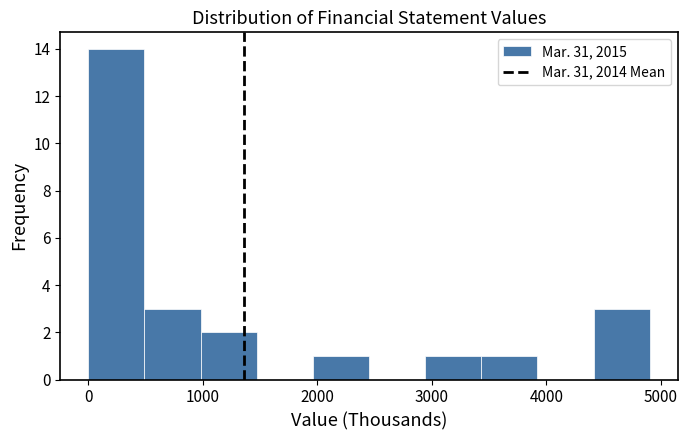

Reading left to right, list every bar in this chart as the range it spans on the x-axis followed by its height. Neither the bar edges nor the heights are printed on the chart, so give them approximately, as read against the axes.

0 to 500: 14
500 to 1000: 3
1000 to 1500: 2
1500 to 2000: 0
2000 to 2500: 1
2500 to 2900: 0
2900 to 3400: 1
3400 to 3900: 1
3900 to 4400: 0
4400 to 4900: 3